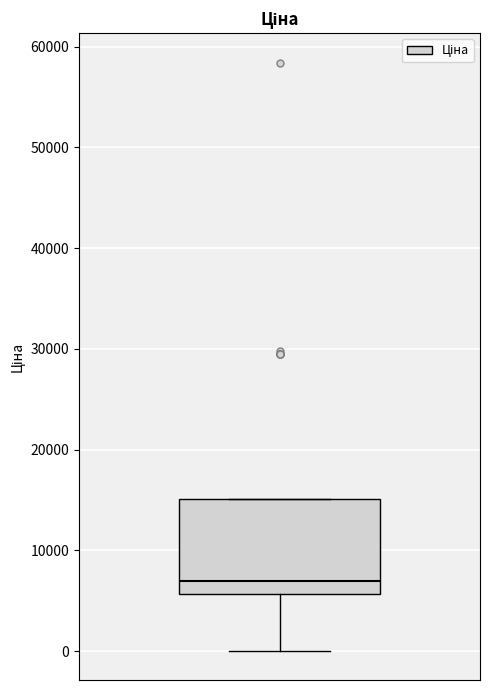

Read this box plot against the y-axis: the position of the median line, the range covered by the box, and the ends of both whiskers. The values are not printed on the chart, so give them approximately, as read against the axis.

median 7000, box 6000 to 15000, whiskers 0 to 15000